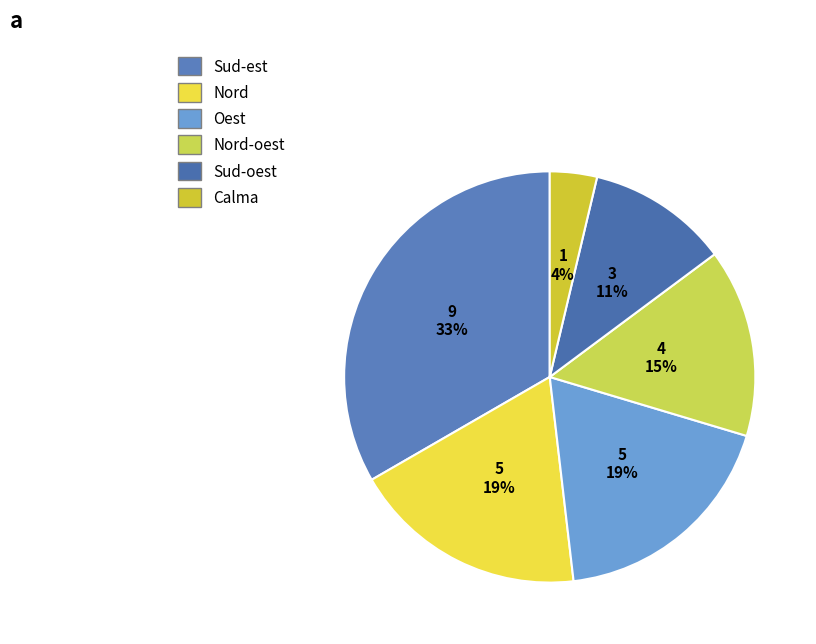

How many segments does this pie chart have?

6